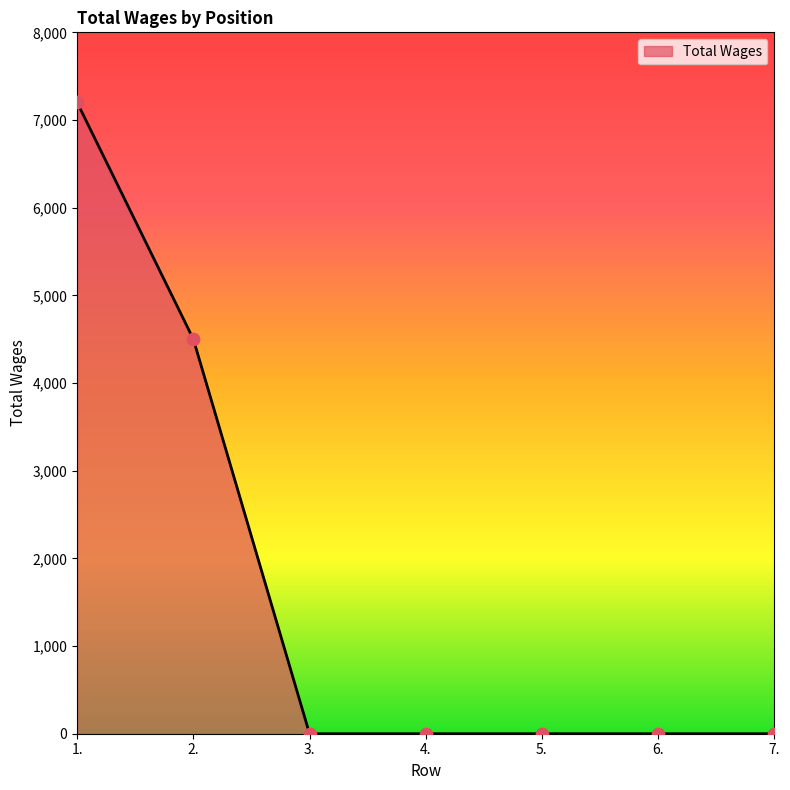

What is the change in value from 1. to 7.?

-7200